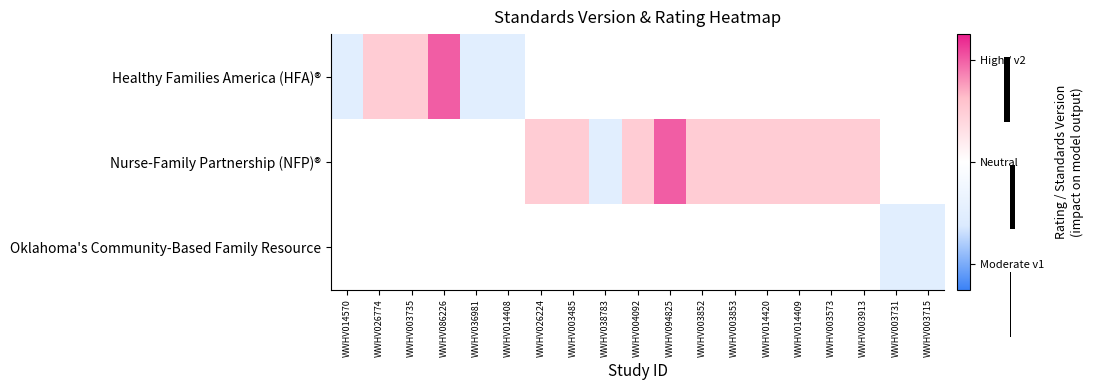

What is the greatest value displayed?

0.8